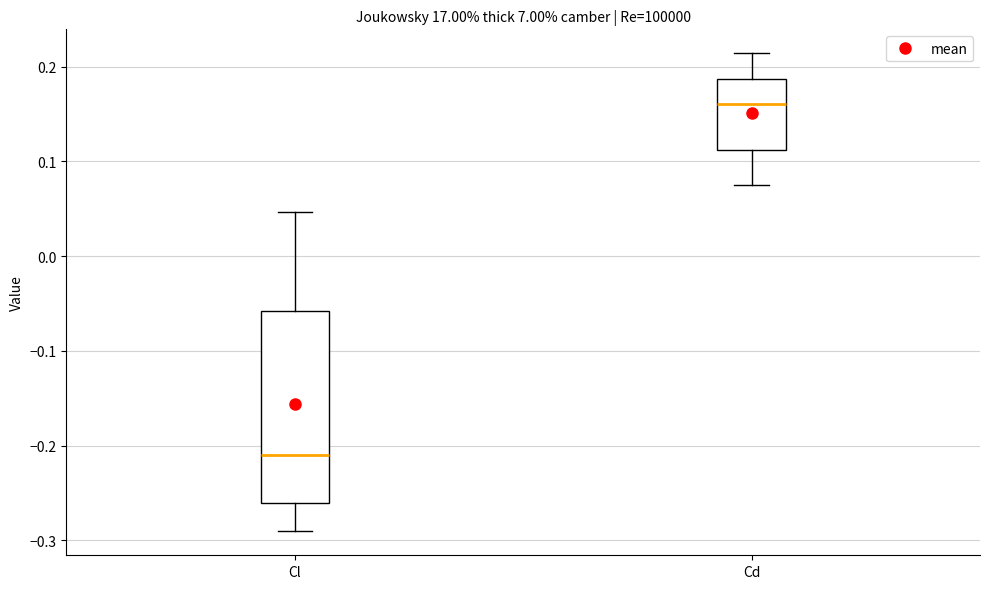

Comparing the boxes themselves (not the whiskers), which one is the tallest?

Cl